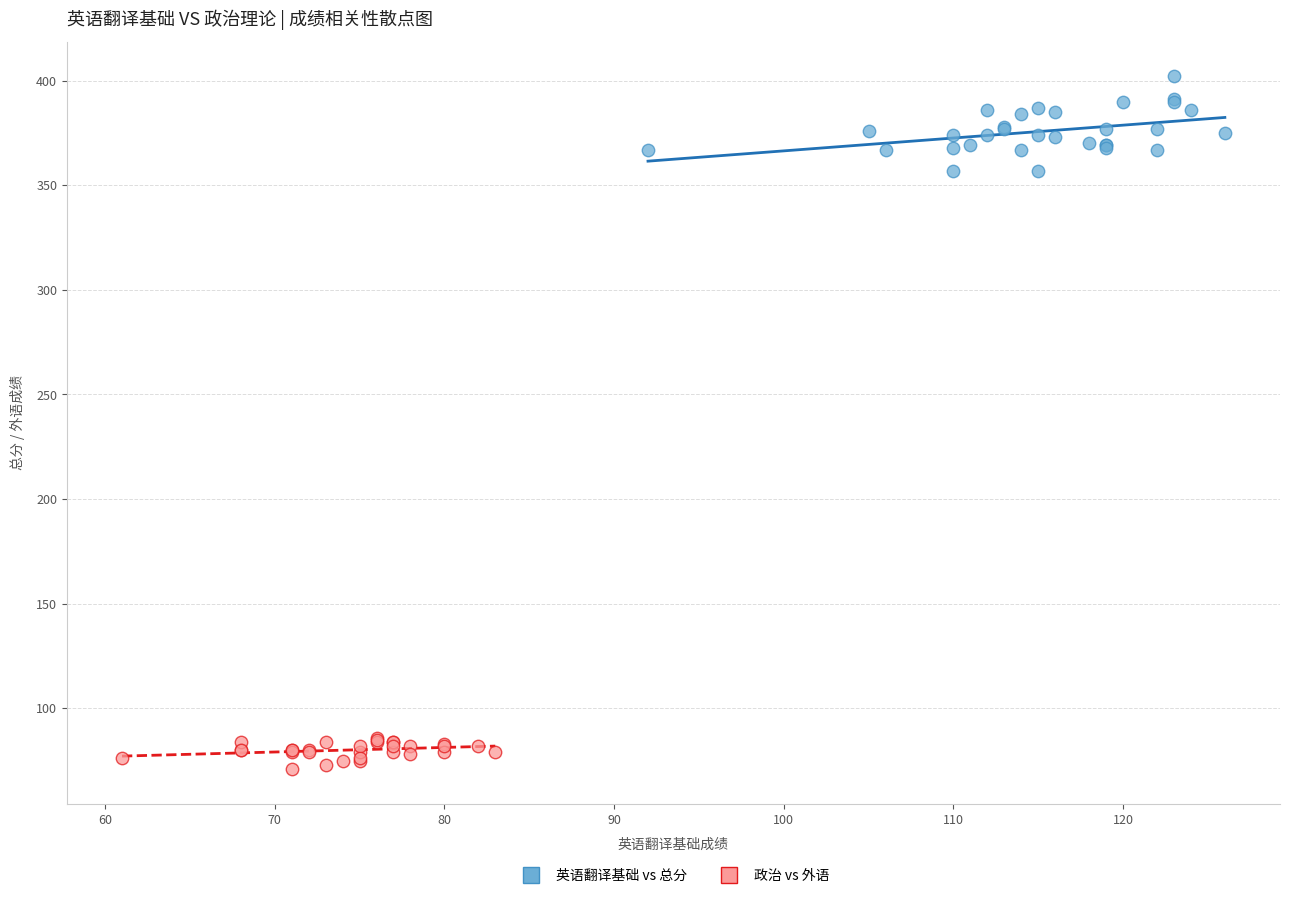

Which series reaches the maximum Y coordinate?

英语翻译基础 vs 总分